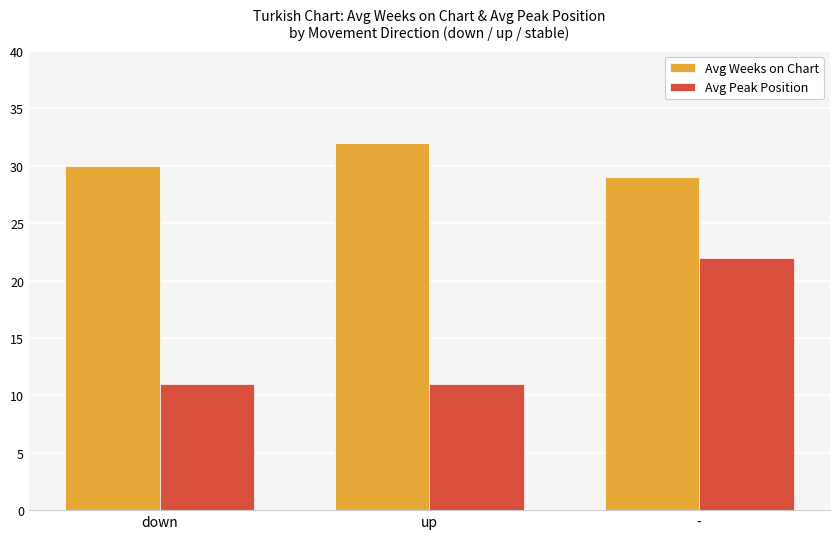

Is the value of Avg Weeks on Chart at up greater than the value of Avg Peak Position at -?

Yes